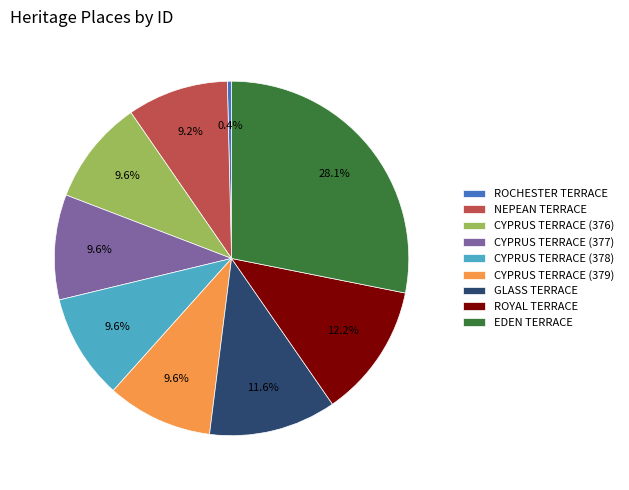

Count the number of slices in the pie.

9